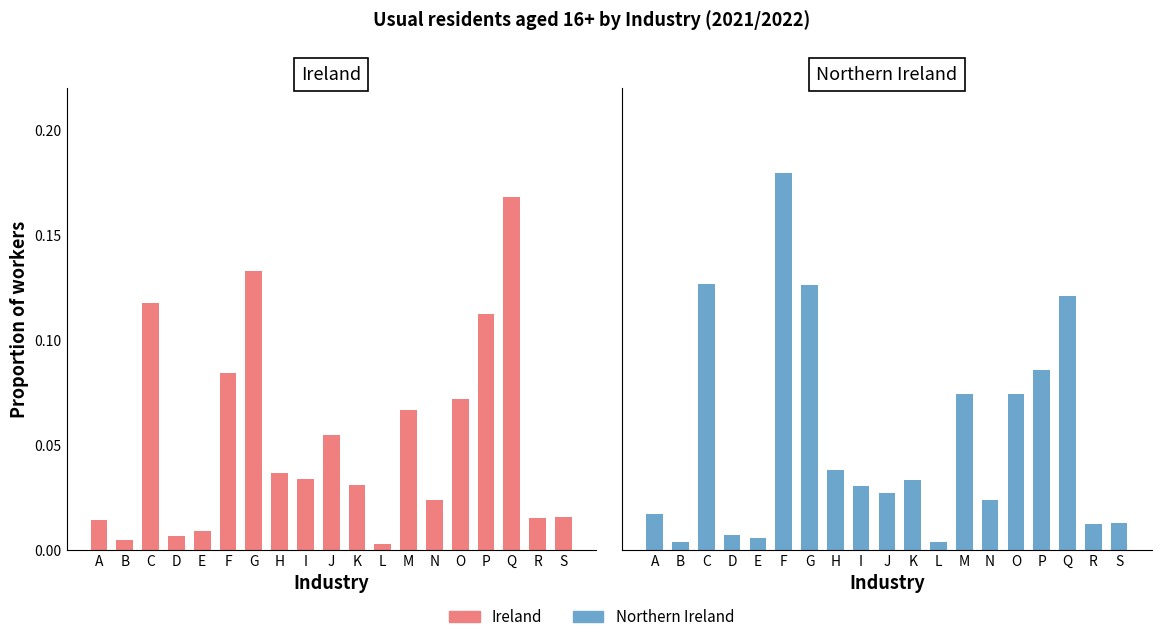

What is the value of the Ireland bar at the 17th from the left?

0.2